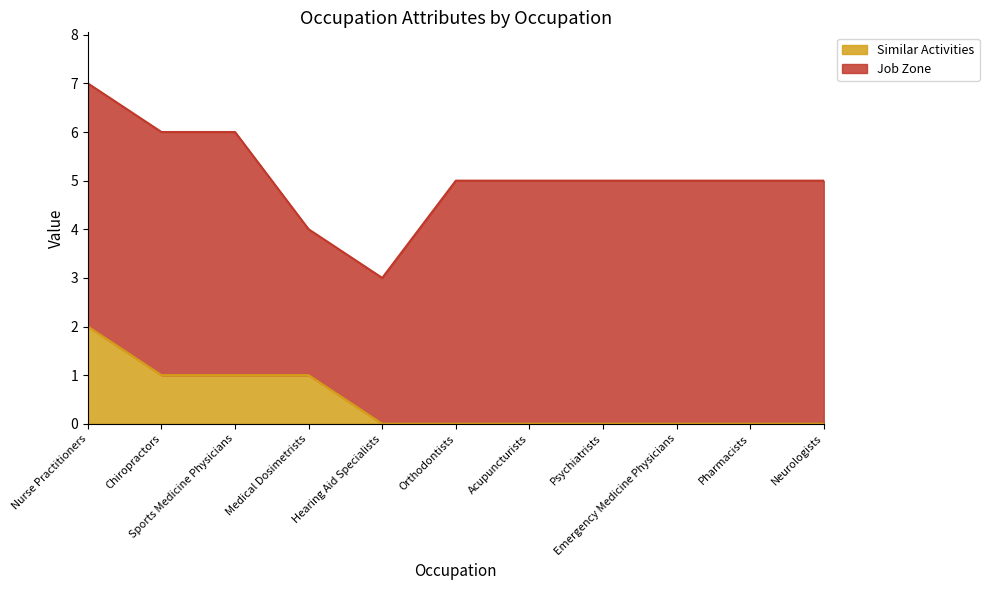

Reading left to right, extract all data points from this chart.

Nurse Practitioners=2	Chiropractors=1	Sports Medicine Physicians=1	Medical Dosimetrists=1	Hearing Aid Specialists=0	Orthodontists=0	Acupuncturists=0	Psychiatrists=0	Emergency Medicine Physicians=0	Pharmacists=0	Neurologists=0